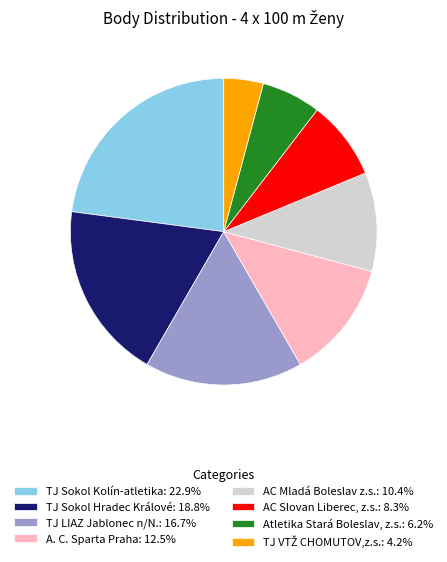

Is TJ Sokol Kolín-atletika: 22.9% the majority of the pie?

No